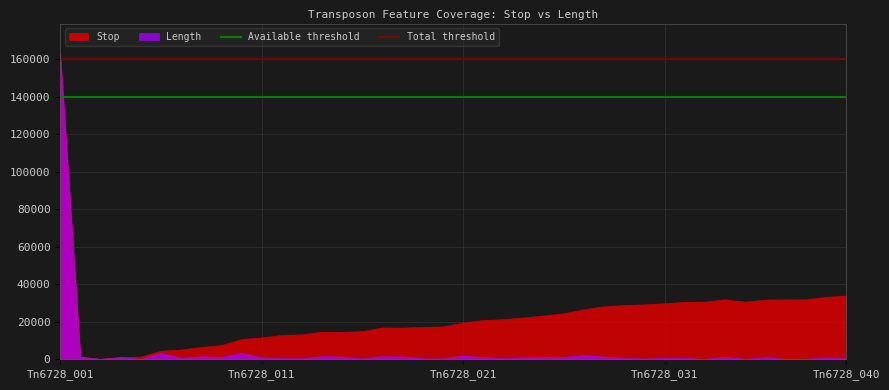

Which category has the lowest value in the Total threshold series?

Tn6728_001